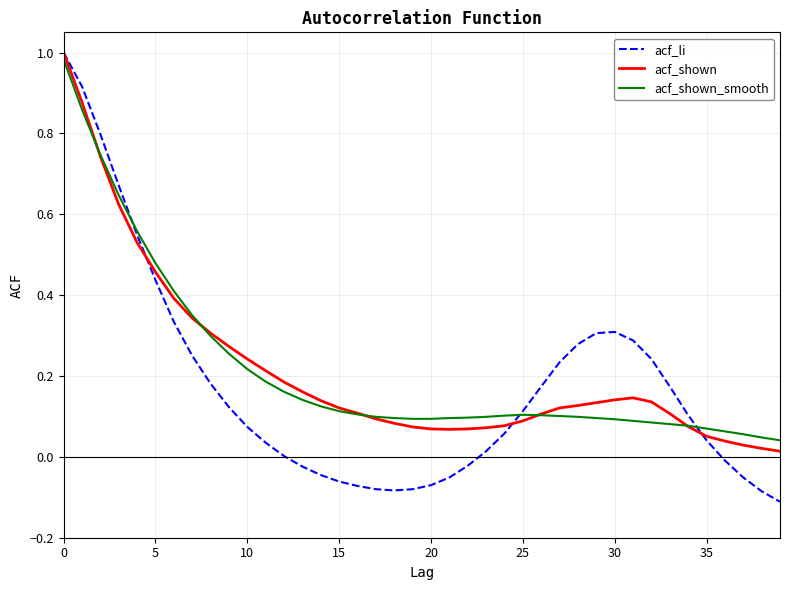

Which series has the largest range (max minus min)?

acf_li